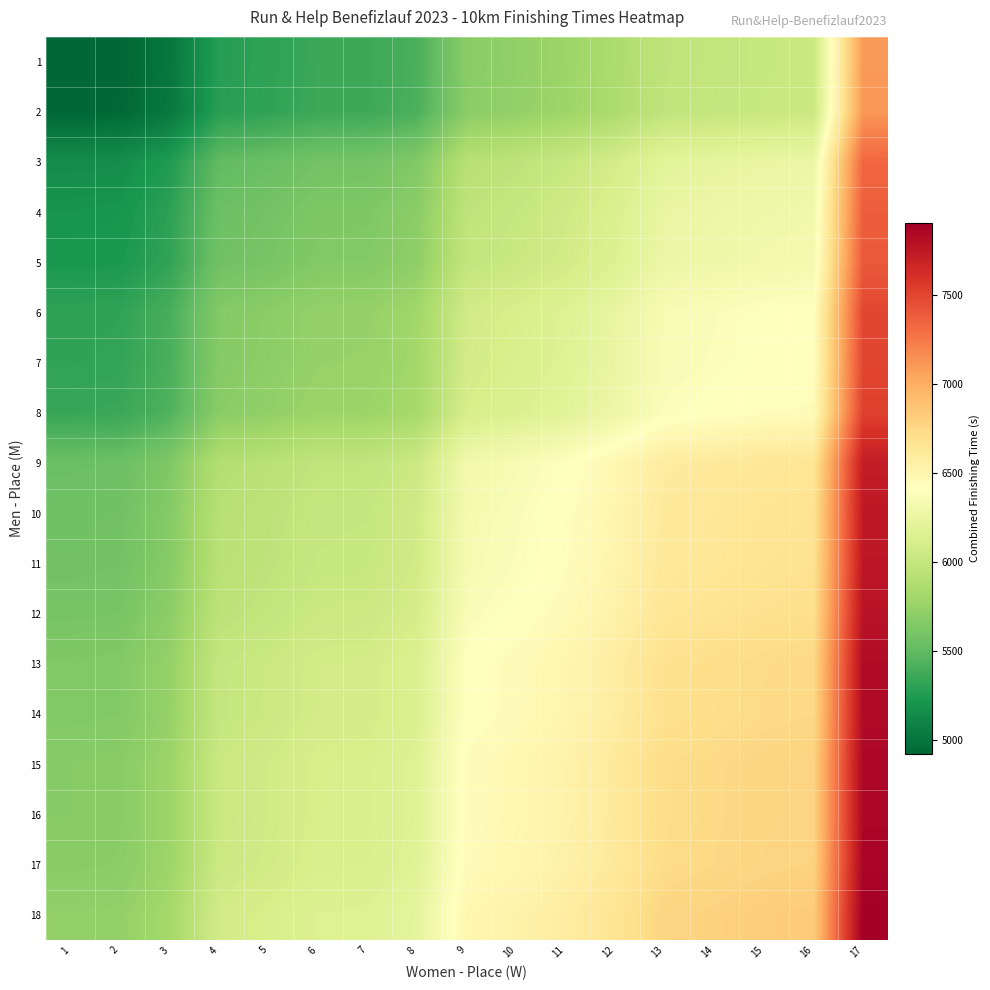

How many categories are shown in the chart?

17